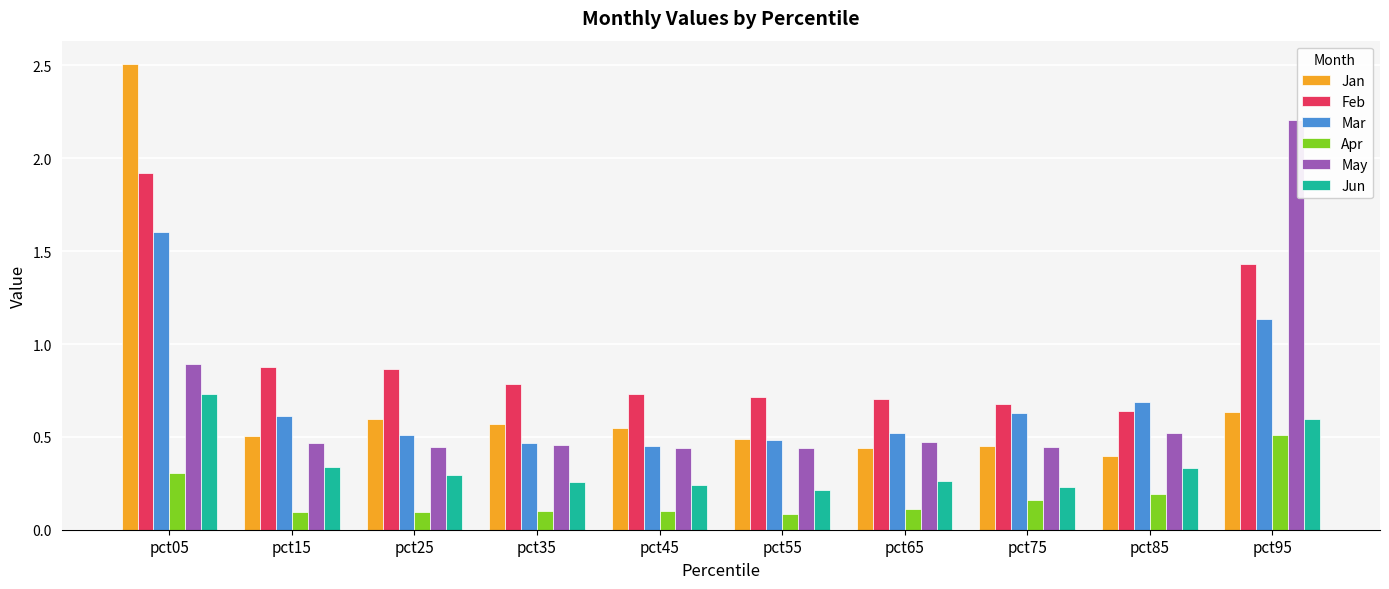

Which series has the largest range (max minus min)?

Jan